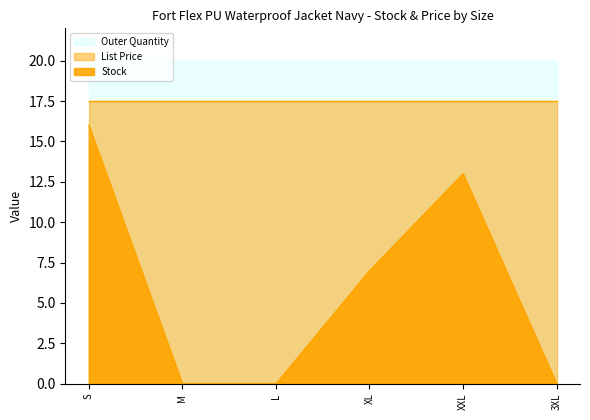

At XL, list the series in order from smallest to largest.

Stock, List Price, Outer Quantity